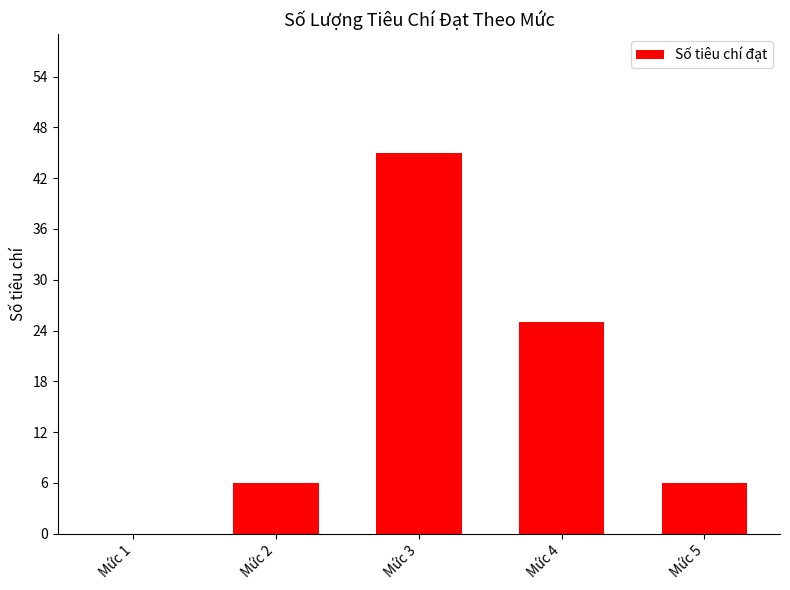

What is the sum of the values at Mức 3 and Mức 2?

51